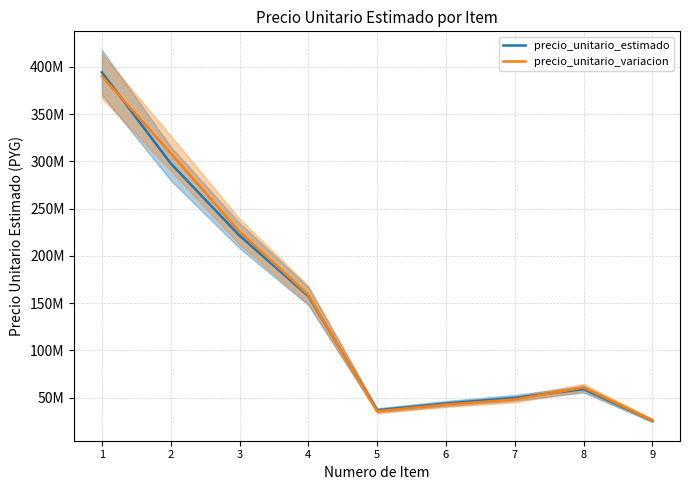

Where does the precio_unitario_estimado series first go above 59100000?

1